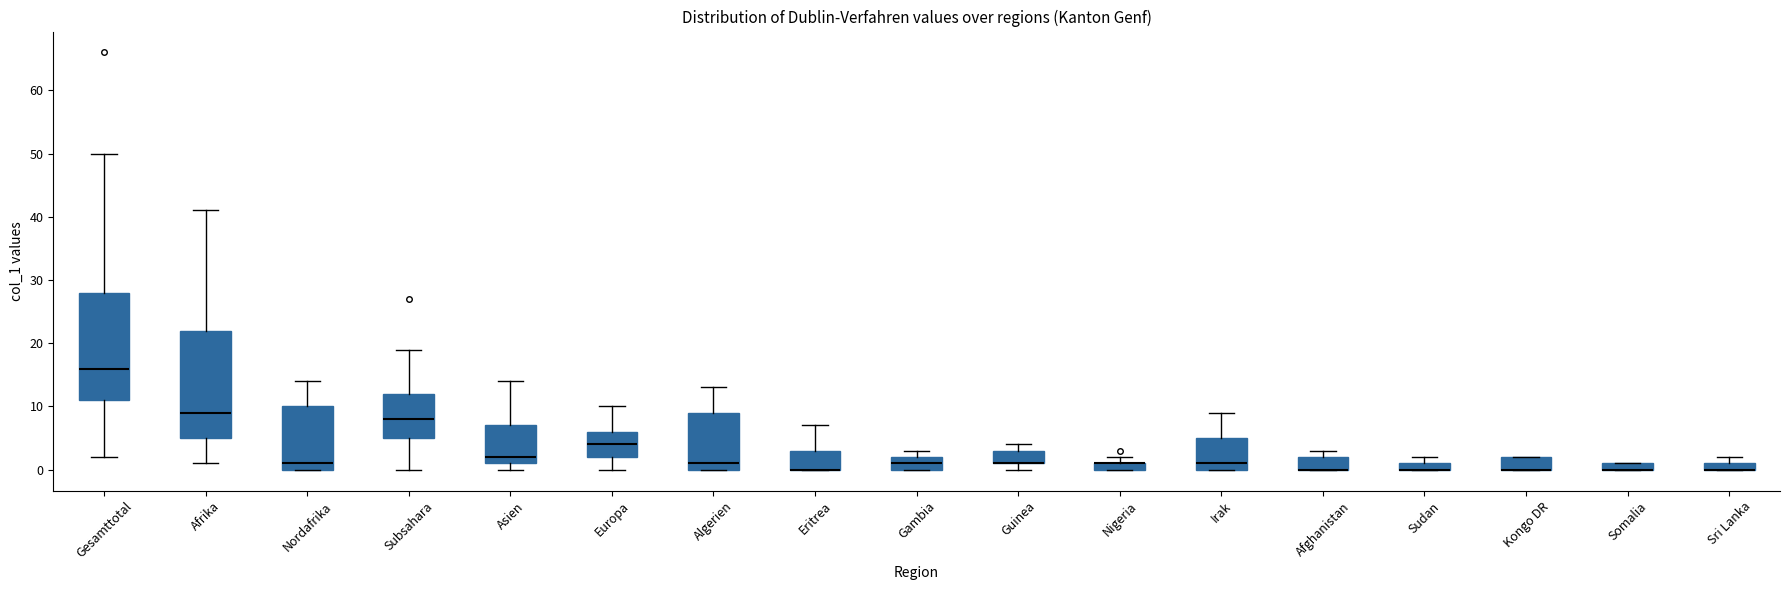

Where is the lower edge of the box for Irak on the y-axis? The values are not printed on the chart, so give them approximately, as read against the axis.

0